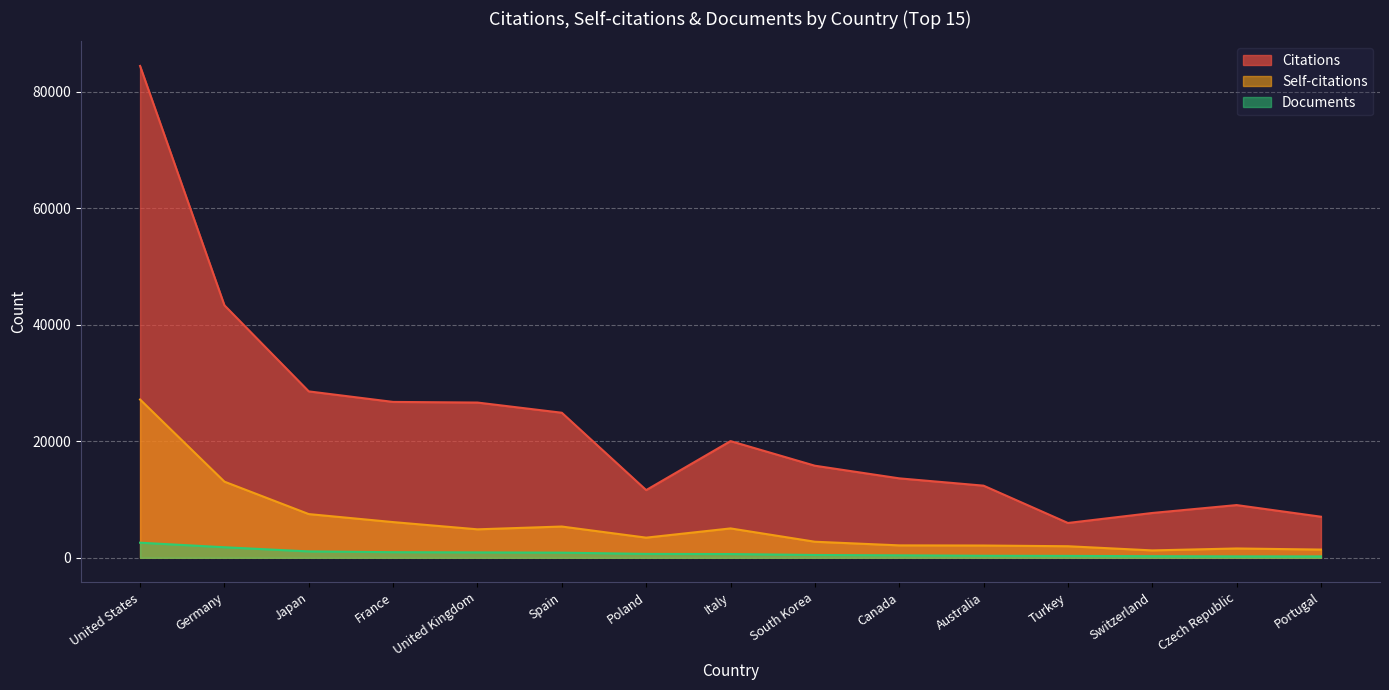

Reading left to right, extract all data points from this chart.

Citations: 84417	43334	28558	26751	26643	24893	11617	20025	15801	13633	12377	5973	7689	9045	7047
Self-citations: 27164	13066	7499	6125	4884	5363	3455	5040	2754	2129	2104	1981	1265	1597	1407
Documents: 2588	1806	1092	958	923	881	664	639	478	417	343	322	271	238	234